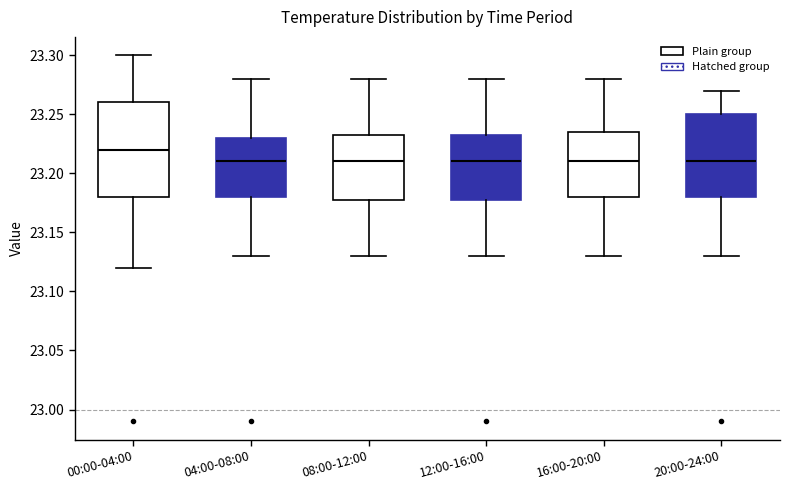

Comparing the boxes themselves (not the whiskers), which one is the tallest?

00:00-04:00